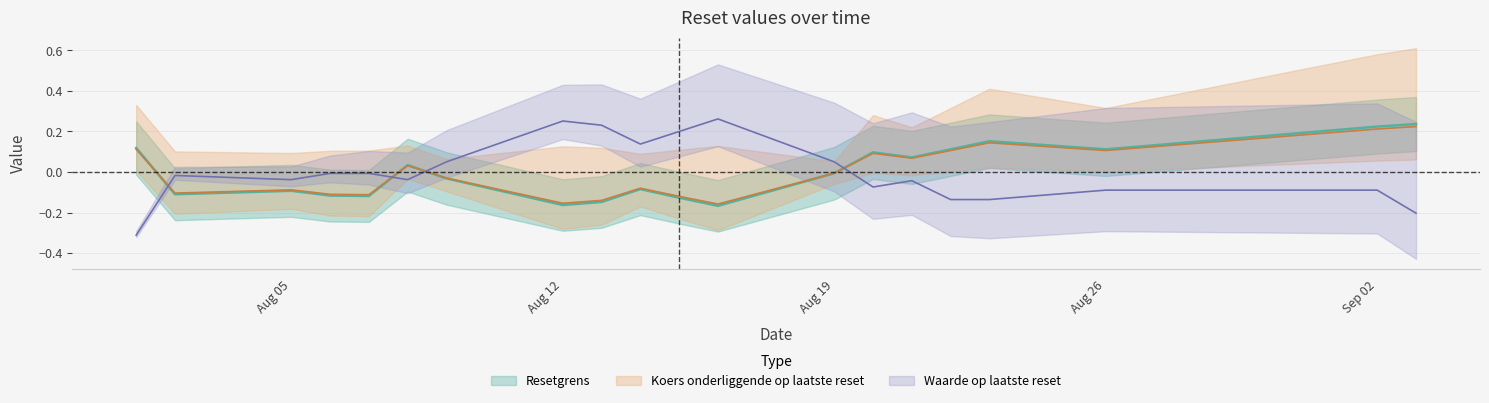

What are all the series names shown in the legend?

Resetgrens, Koers onderliggende op laatste reset, Waarde op laatste reset